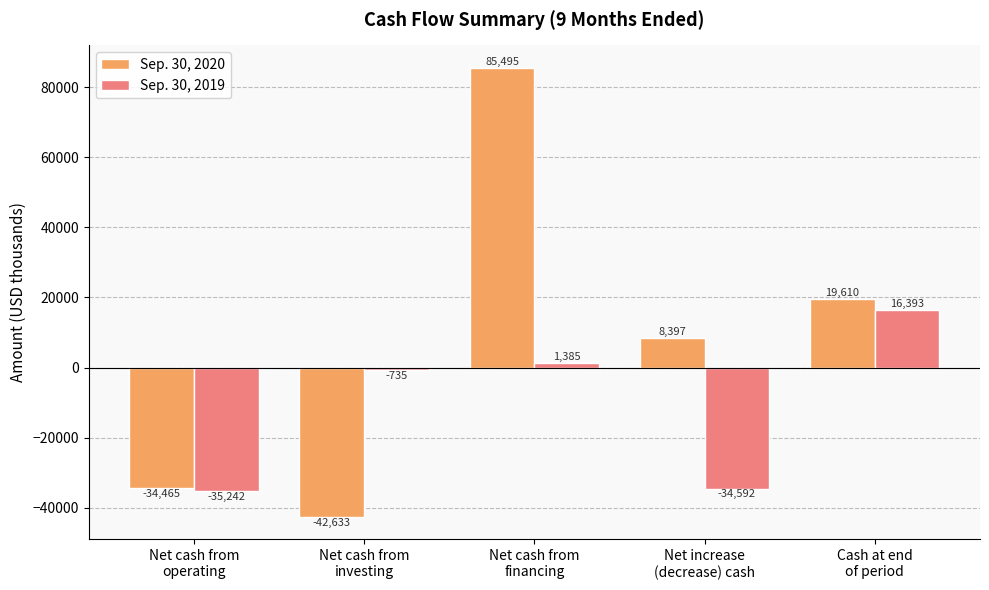

Which series has the widest spread of values?

Sep. 30, 2020